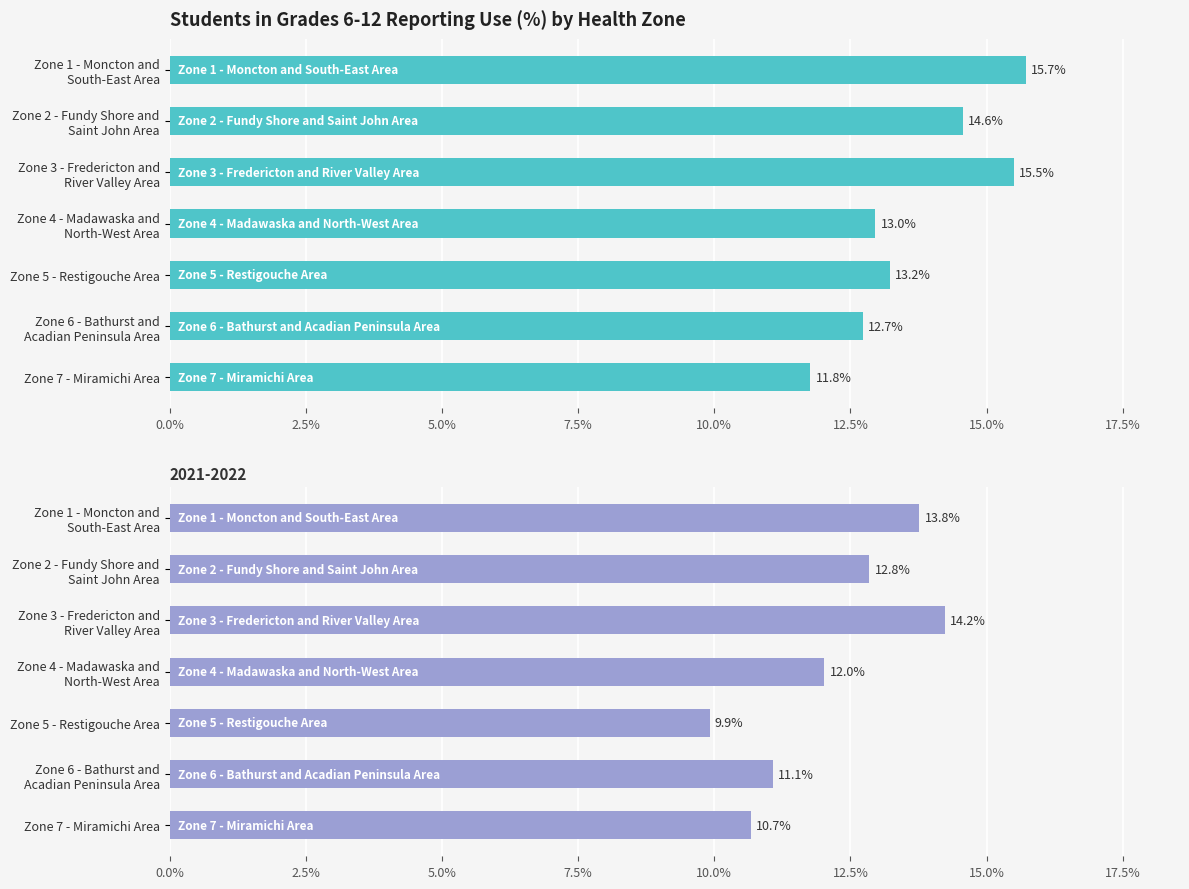

What is the minimum value for 2023-2024?

11.8